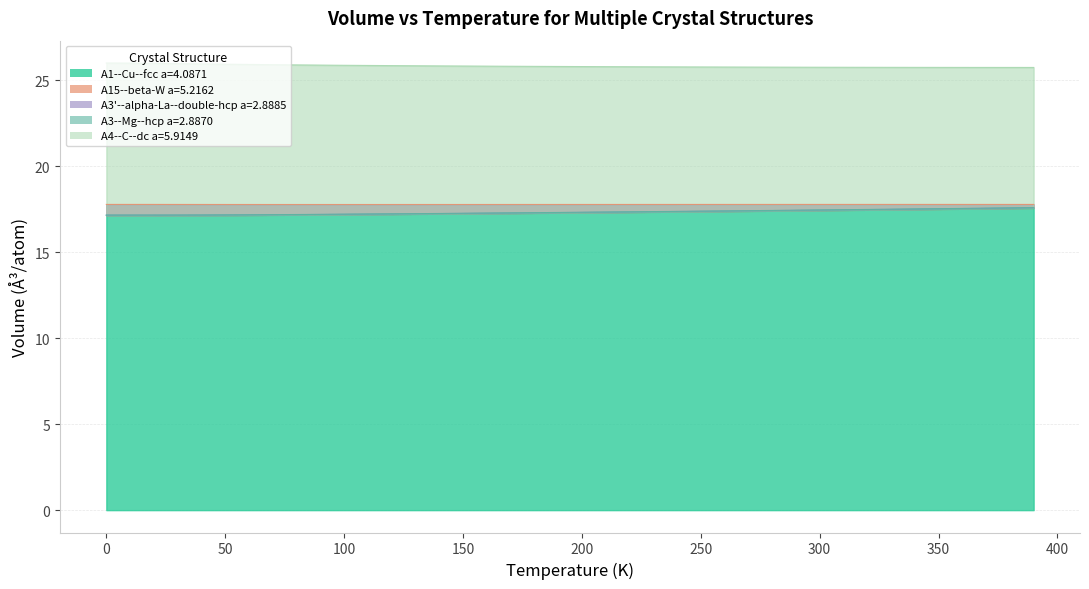

True or false: A15--beta-W a=5.2162 and A4--C--dc a=5.9149 intersect in this chart.

False